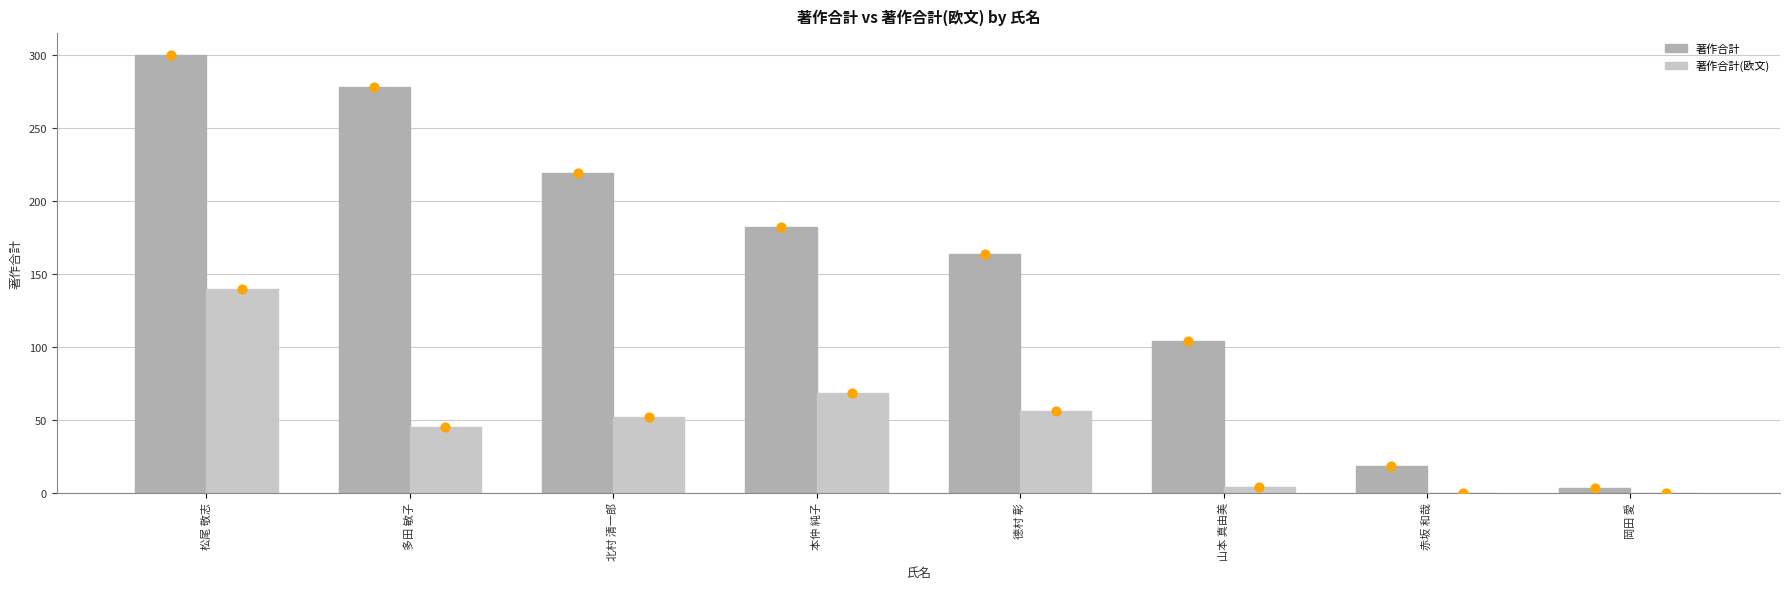

At which category is the sum across all series the highest?

松尾 敬志